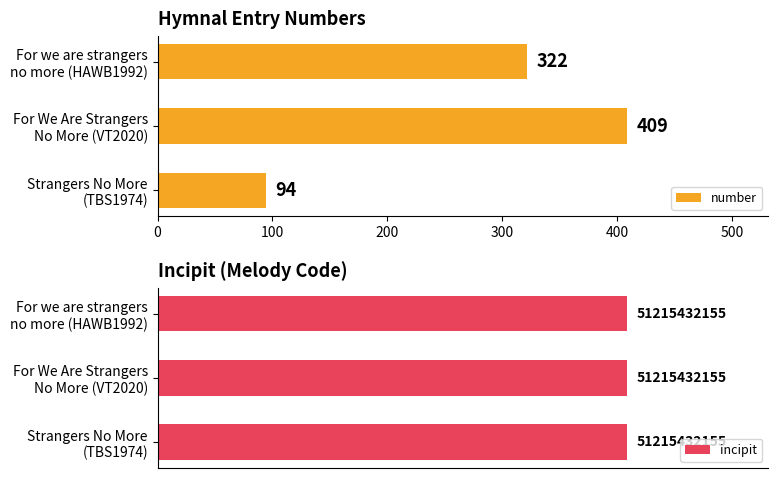

What is the average value of the number series?

275